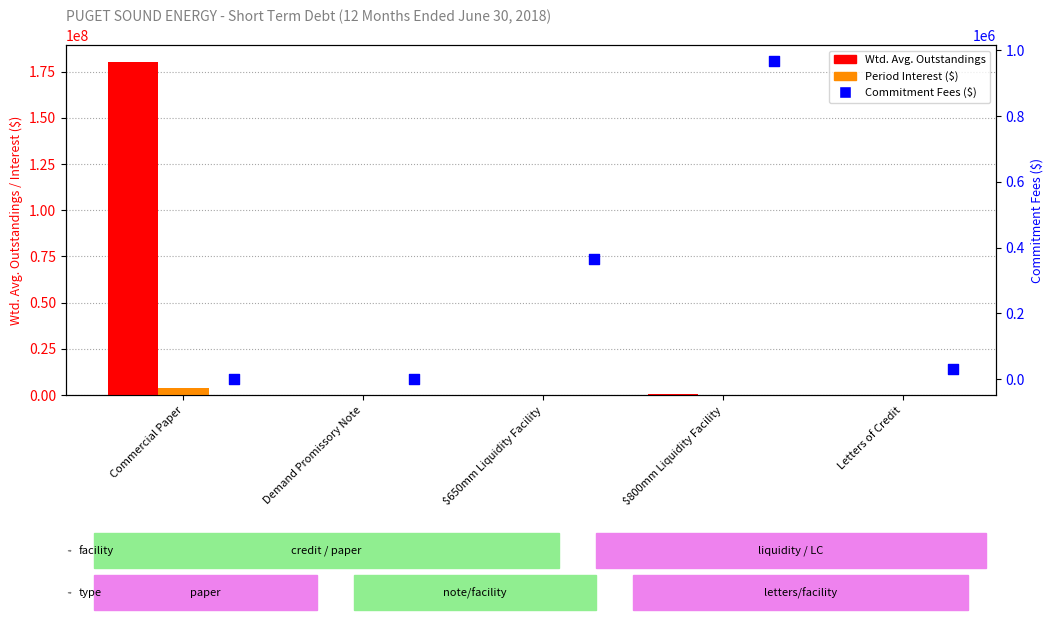

Is the value of Period Interest ($) at Demand Promissory Note greater than the value of Commitment Fees ($) at $800mm Liquidity Facility?

No